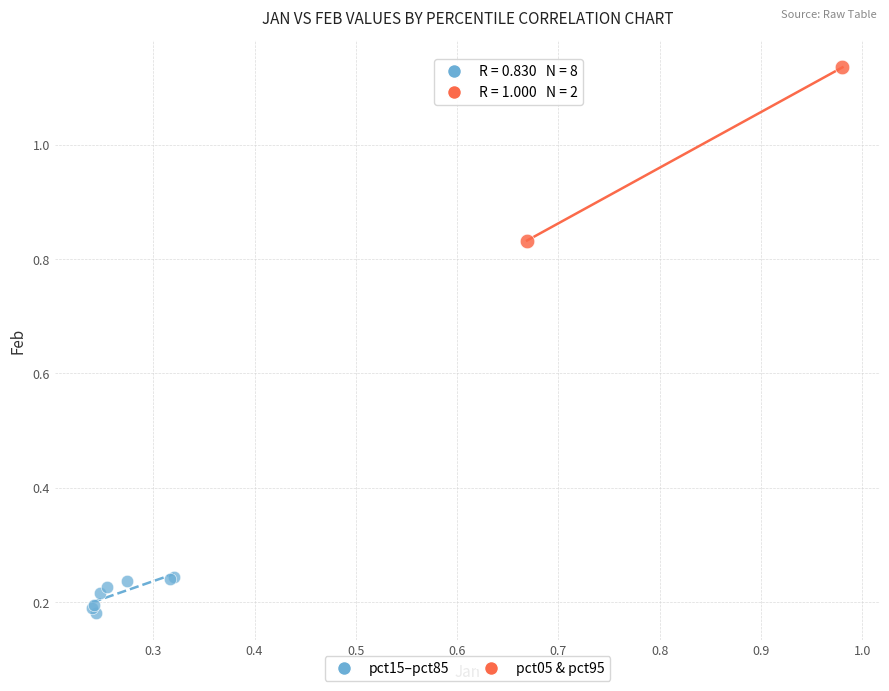

What are all the series names shown in the legend?

pct15–pct85, pct05 & pct95